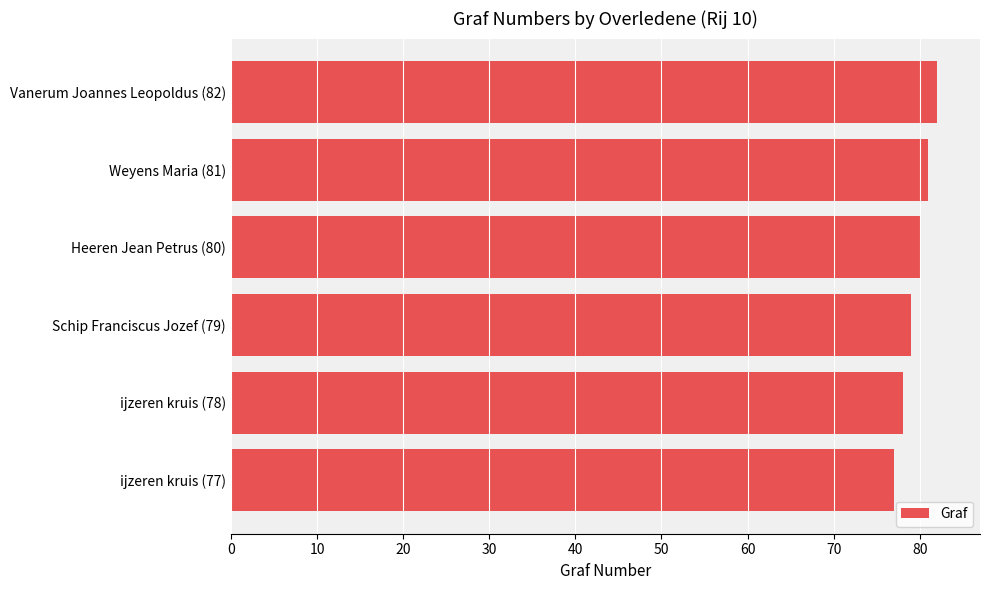

What is the maximum value shown in the chart?

82